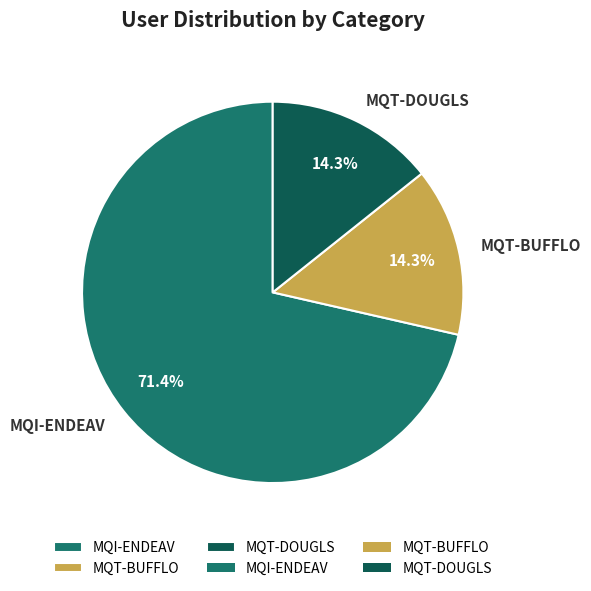

Which category has the biggest portion of the pie?

MQI-ENDEAV